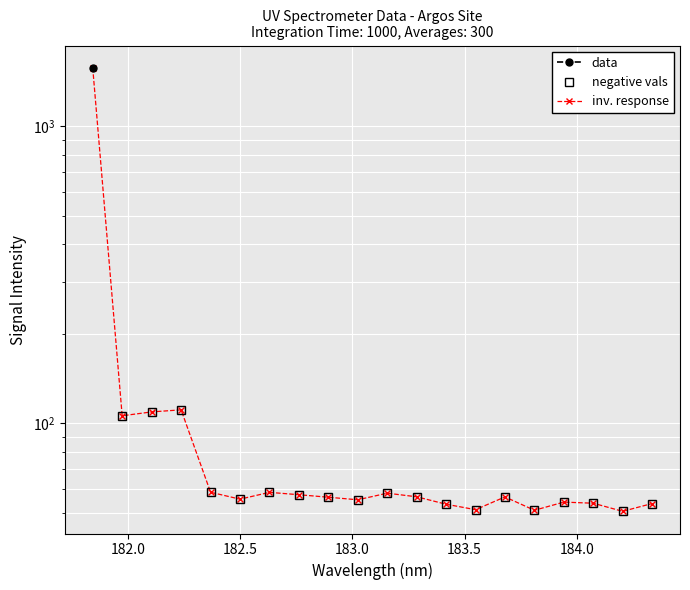

Does the chart display data point markers on the line(s)?

Yes